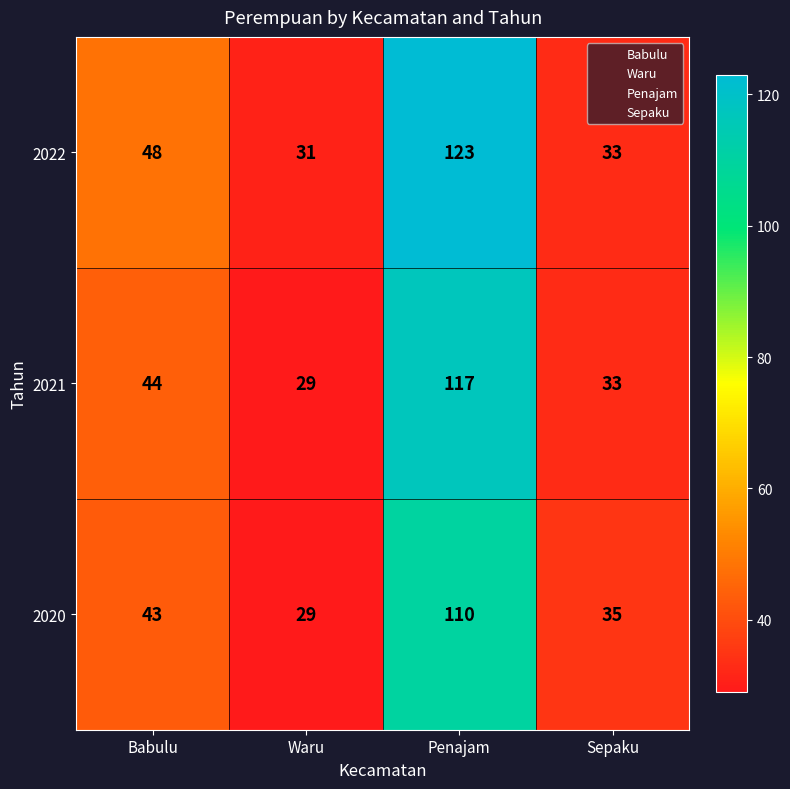

Where is 2022 nearest to the value 77?

Babulu